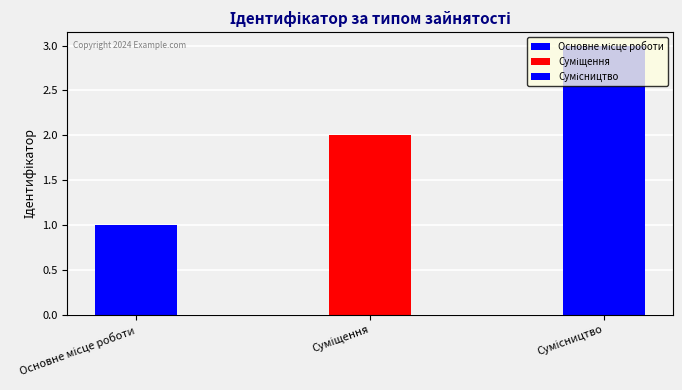

Approximately how many times larger is the value at Сумісництво compared to Суміщення?

1.5